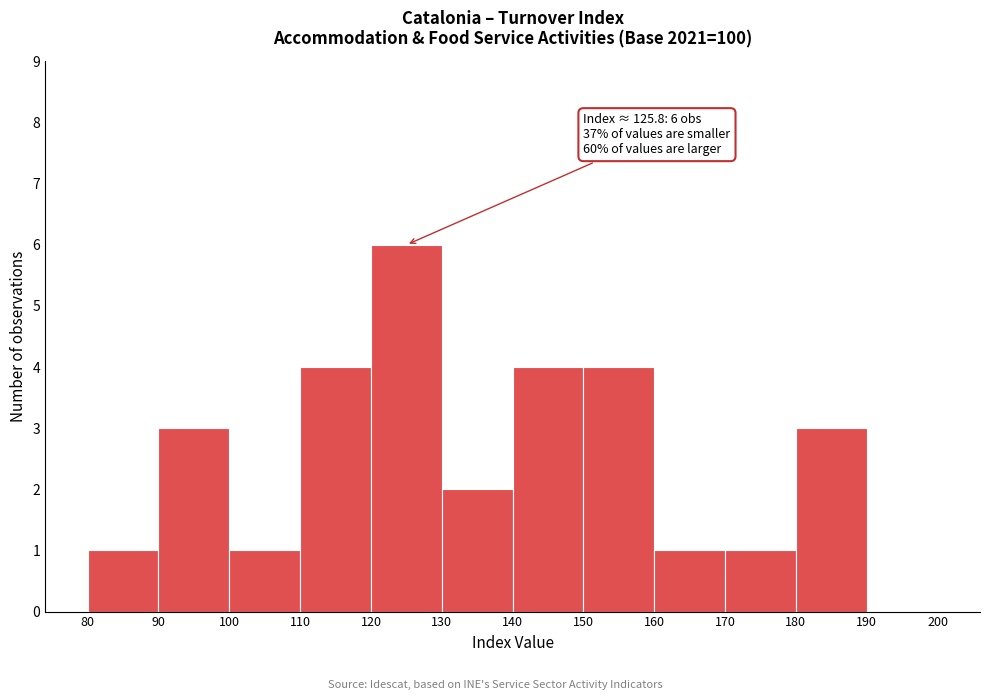

Which range on the x-axis has the tallest bar?

120 to 130